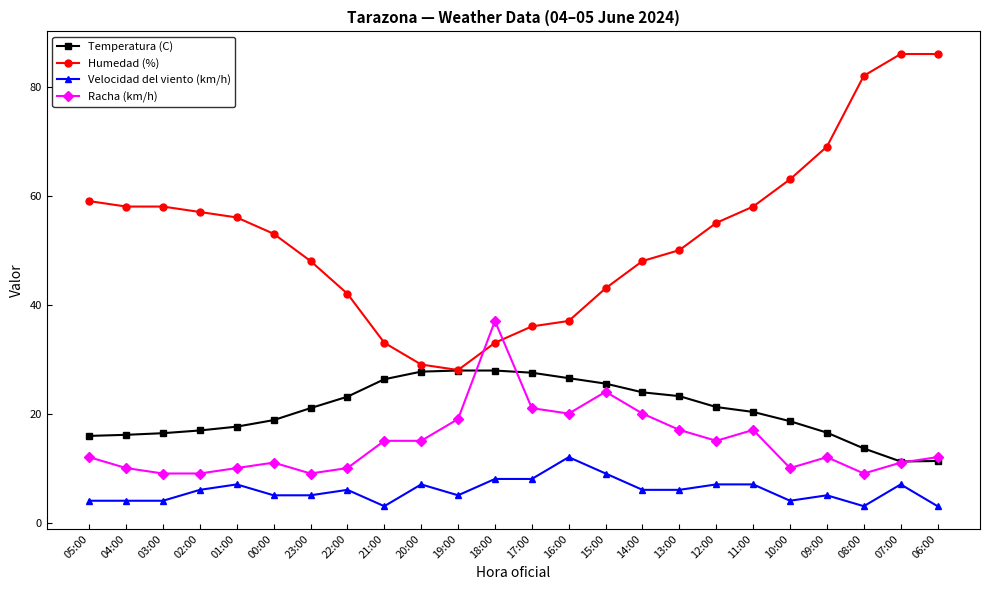

Count the Velocidad del viento (km/h) values in the range 4 to 7.

17